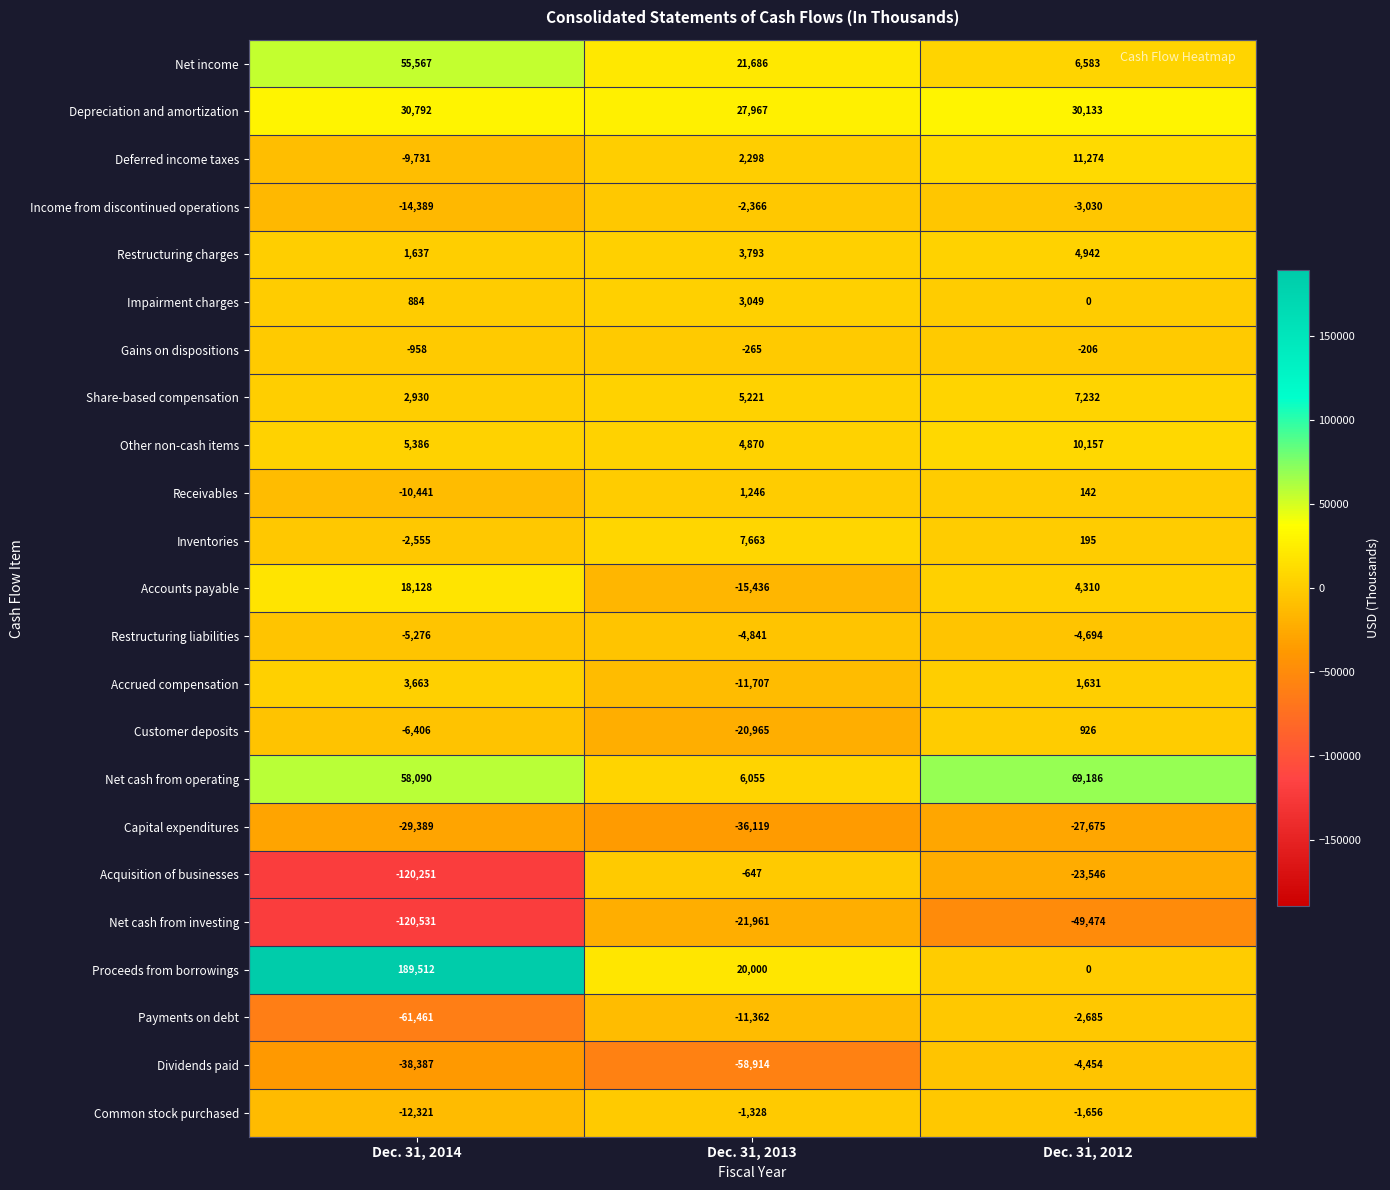

The Receivables series shows 142 at Dec. 31, 2012. True or false?

True